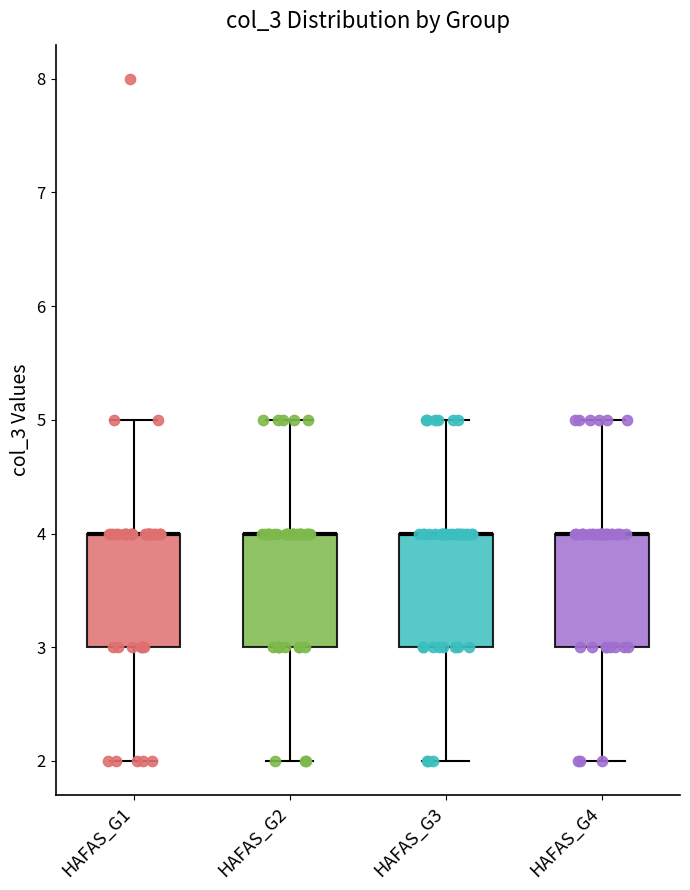

Where is the upper edge of the box for HAFAS_G3 on the y-axis? The values are not printed on the chart, so give them approximately, as read against the axis.

4